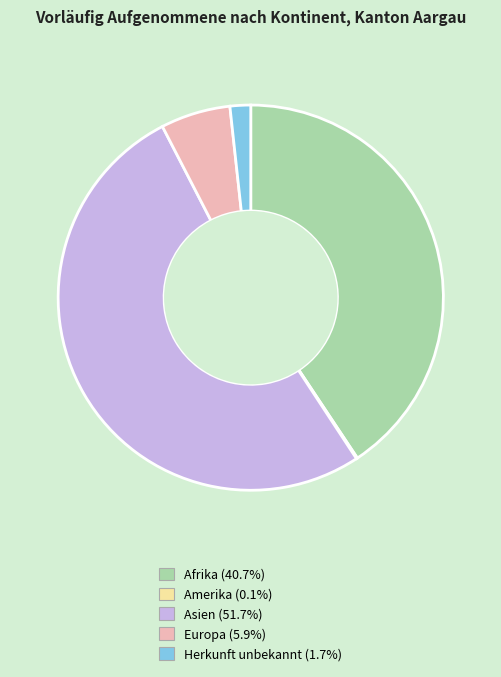

Is it true that Herkunft unbekannt is 2% of the pie?

True